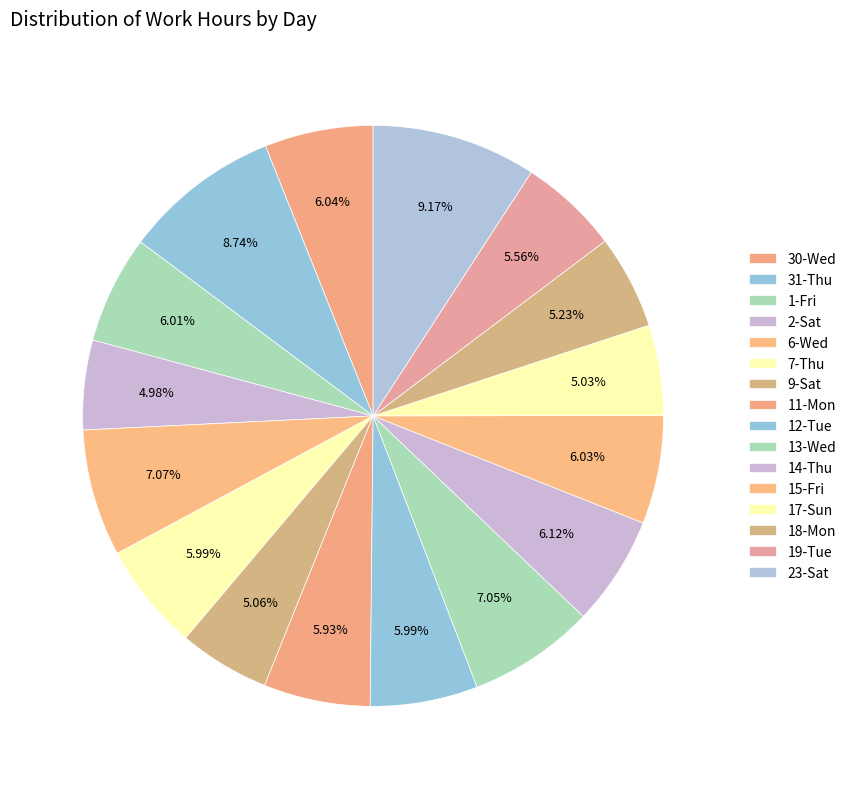

What is the largest slice in the pie chart?

23-Sat